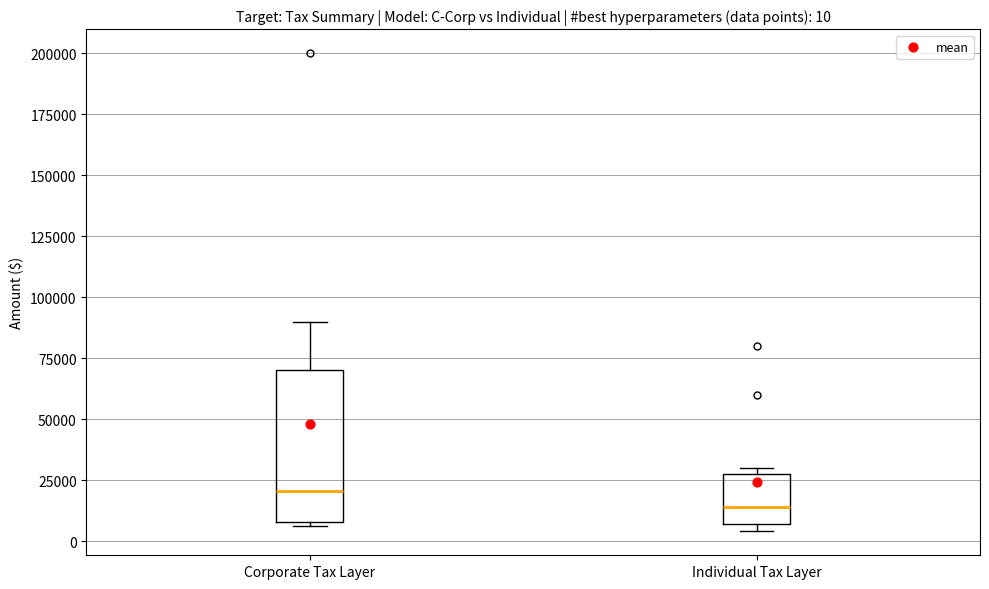

Which box's median line is the highest?

Corporate Tax Layer